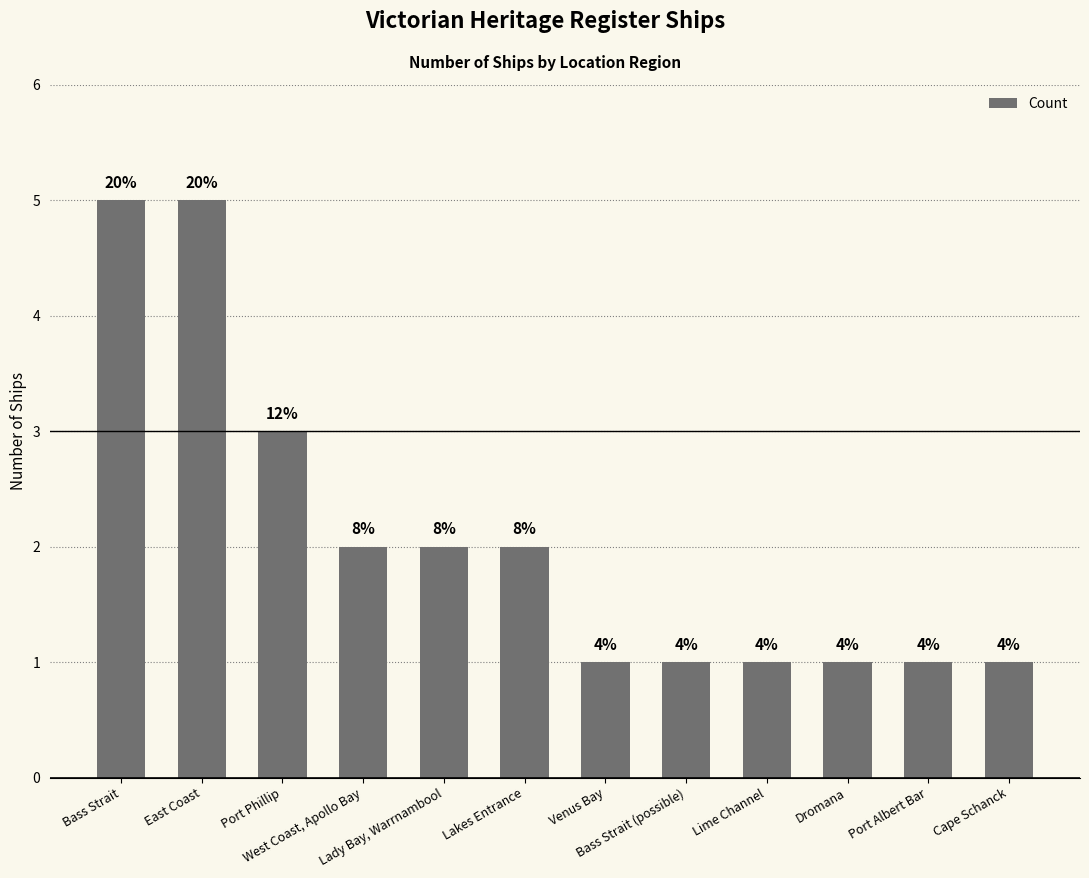

The value at East Coast is 2. True or false?

False